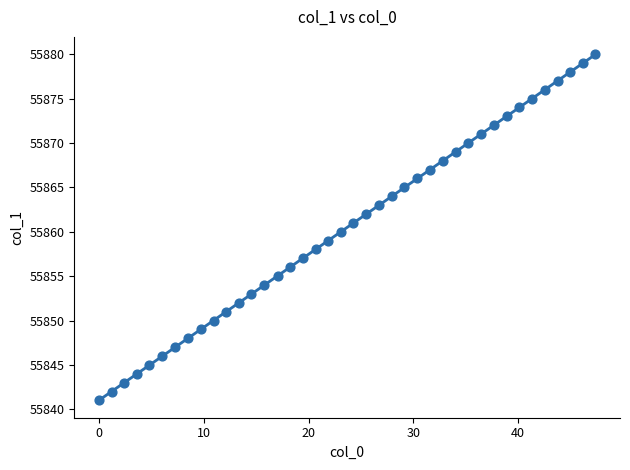

Count the number of points in this scatter plot.

40